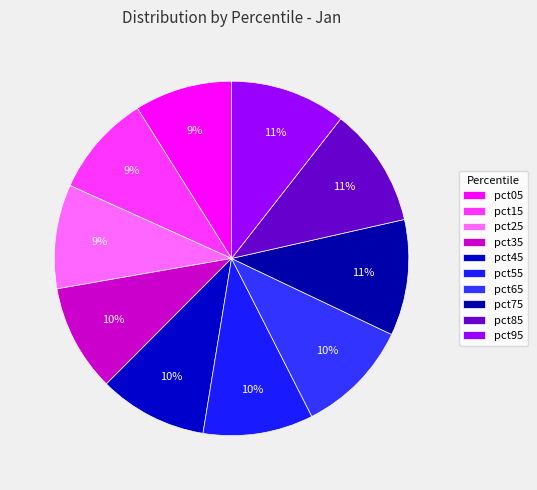

How many segments does this pie chart have?

10